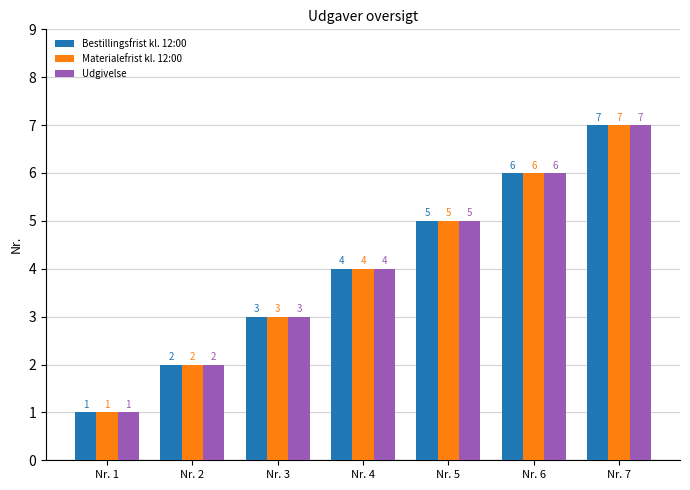

What is the minimum value for Bestillingsfrist kl. 12:00?

1